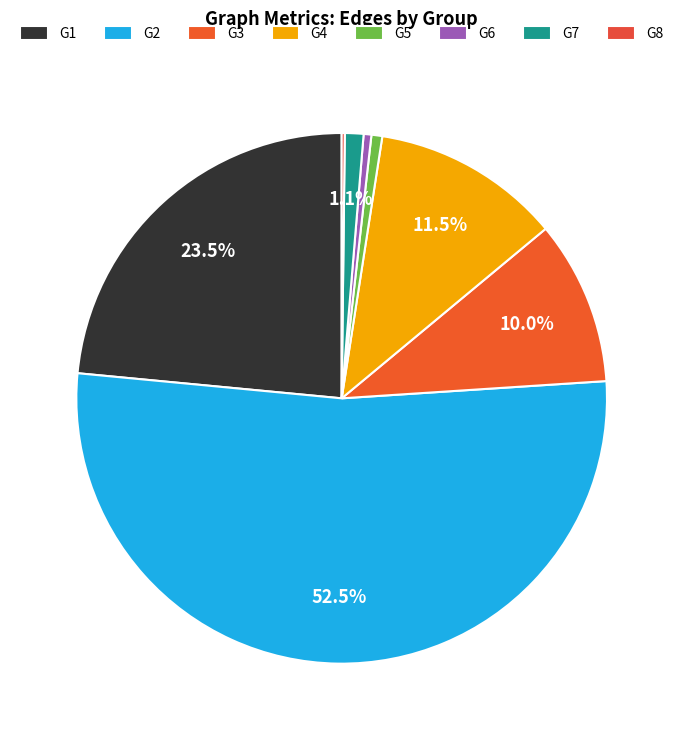

Rank the categories by value from highest to lowest.

G2, G1, G4, G3, G7, G5, G6, G8